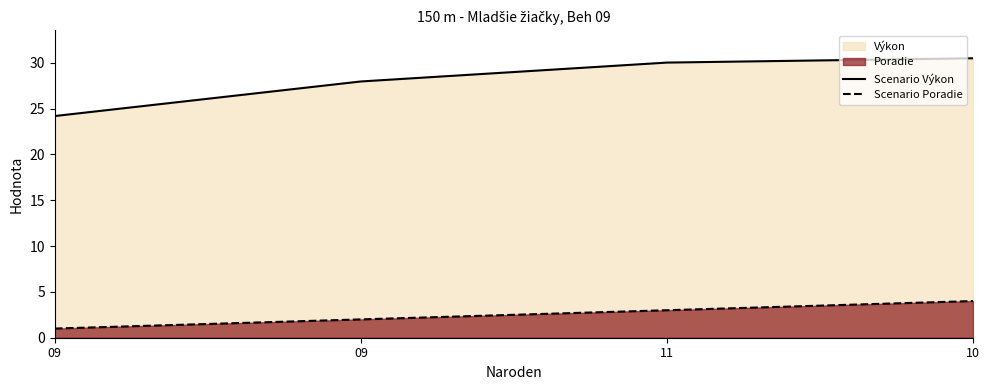

Which category has the lowest value across all series?

09